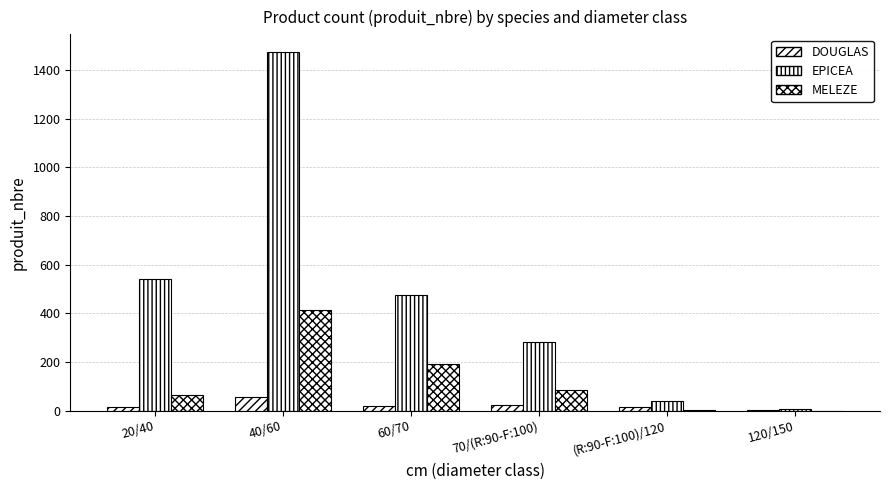

What is the sum of the MELEZE values at 20/40 and 60/70?

255